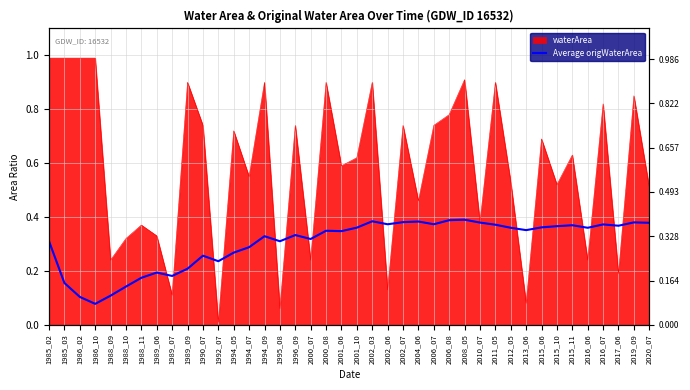

Is it true that the value at 2006_07 is 0.2?

False